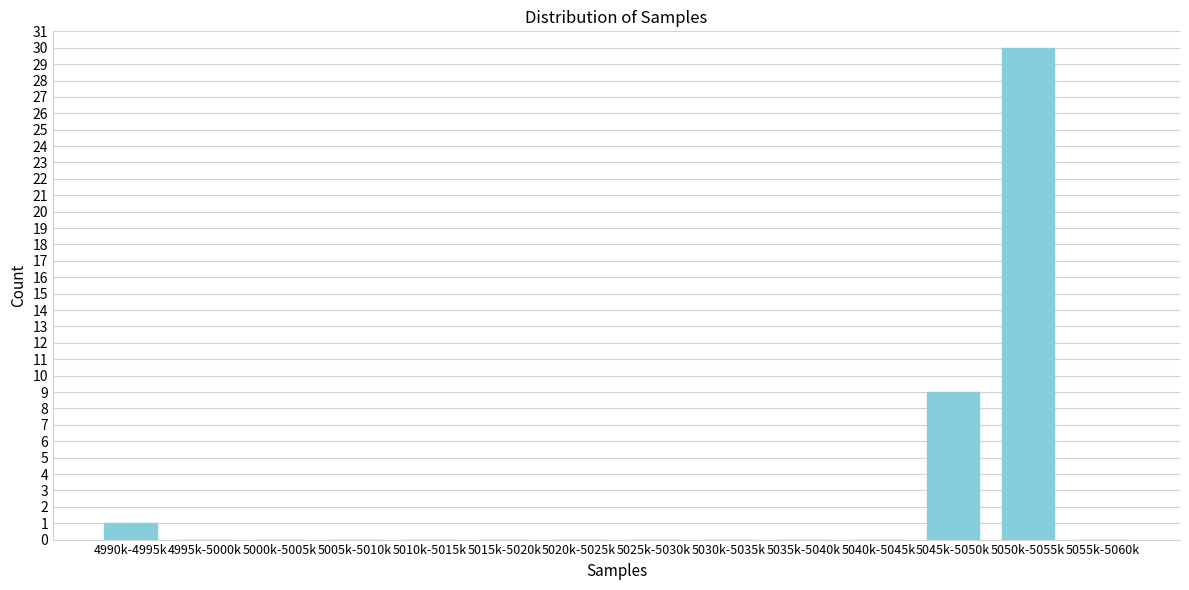

Reading right to left, extract all data points from this chart.

5055k-5060k=0	5050k-5055k=30	5045k-5050k=9	5040k-5045k=0	5035k-5040k=0	5030k-5035k=0	5025k-5030k=0	5020k-5025k=0	5015k-5020k=0	5010k-5015k=0	5005k-5010k=0	5000k-5005k=0	4995k-5000k=0	4990k-4995k=1